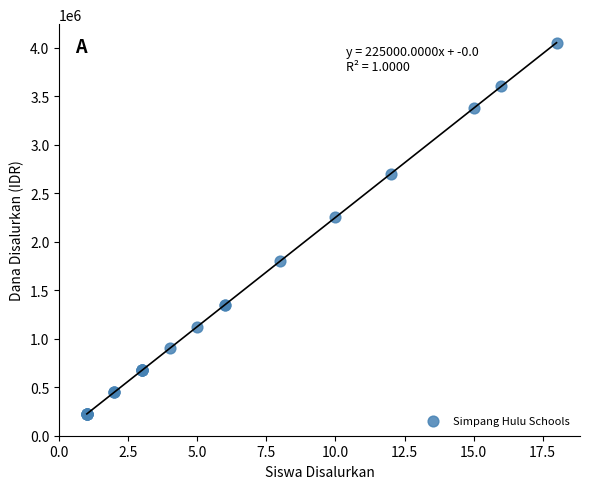

What Y value in the scatter plot is closest to 2137500?

2250000